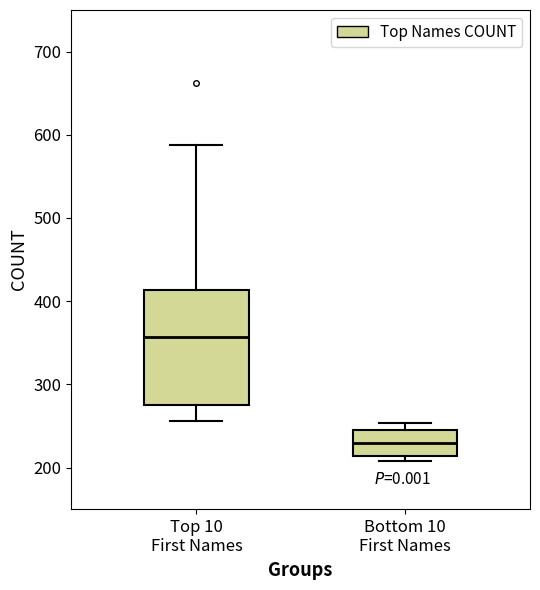

Which box's median line is the lowest?

Bottom 10 First Names